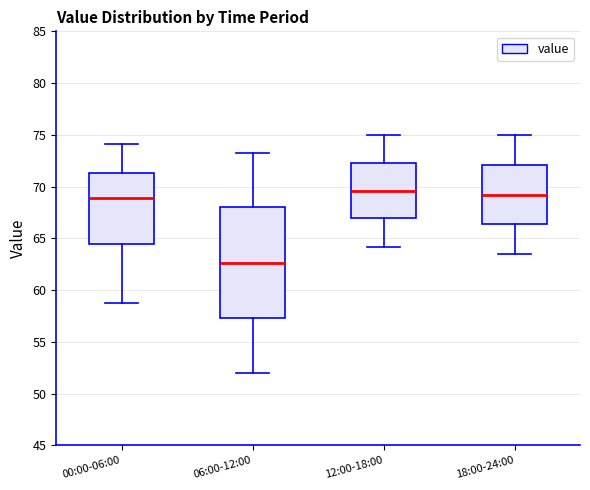

Where does the lower whisker of the box for 18:00-24:00 end on the y-axis? The values are not printed on the chart, so give them approximately, as read against the axis.

63.5